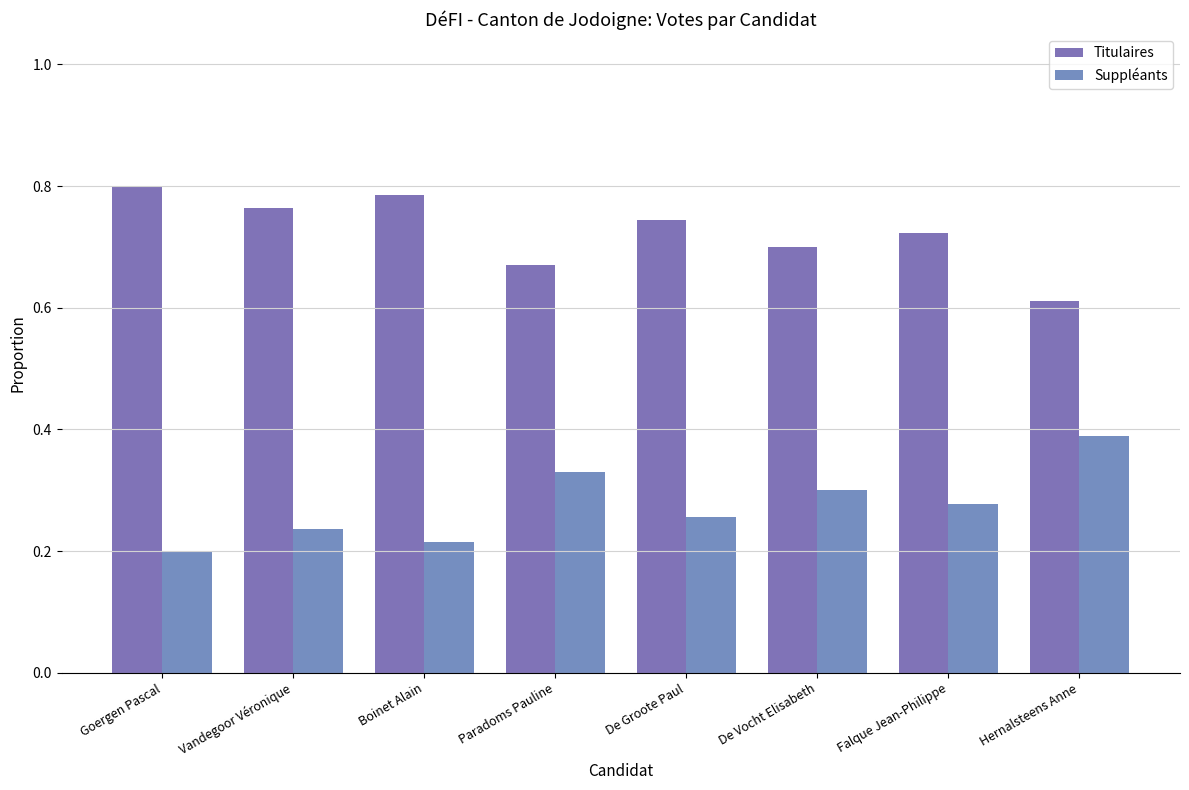

What is the label of the 5th bar from the right?

Paradoms Pauline